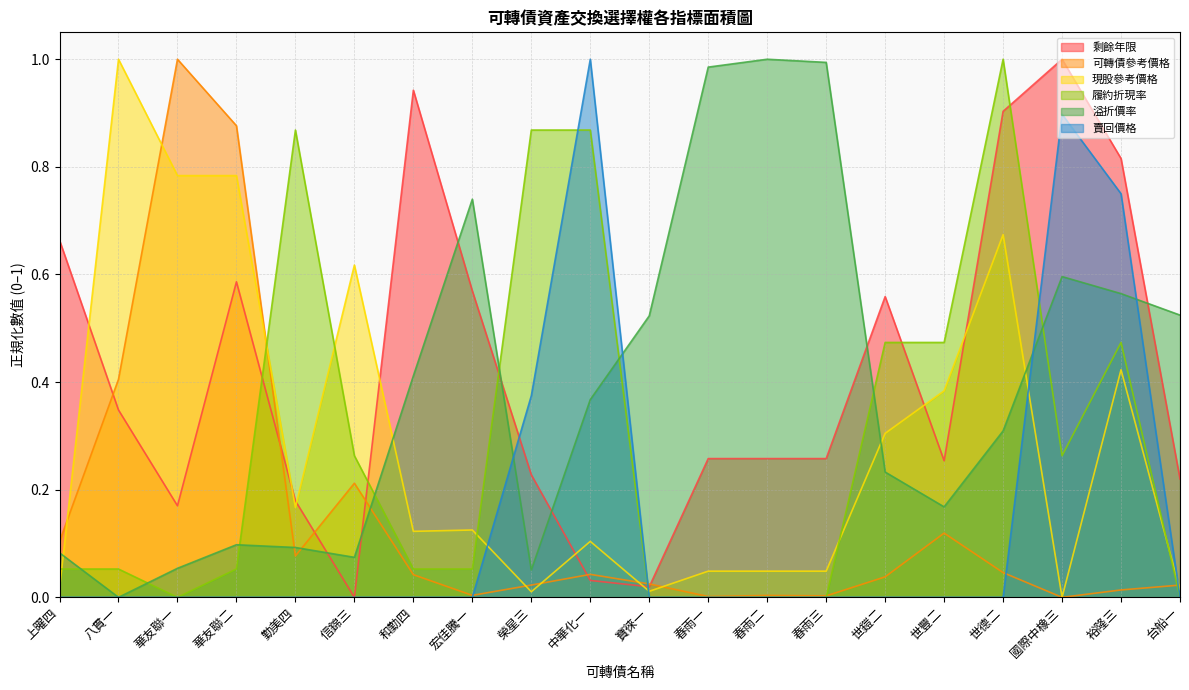

At how many categories does at least one series exceed 0?

20